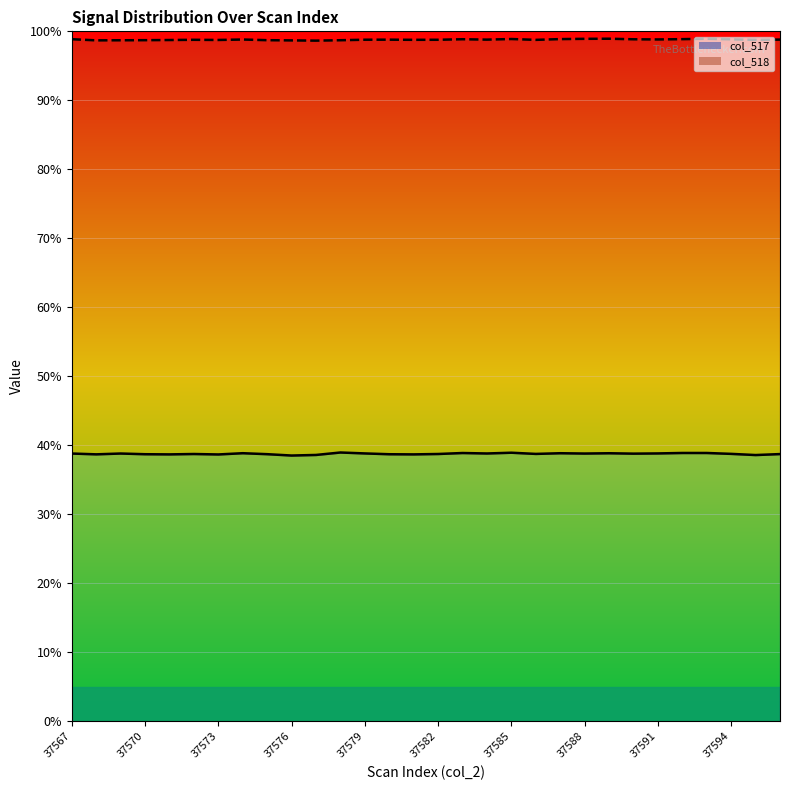

At how many categories does at least one series exceed 88?

30